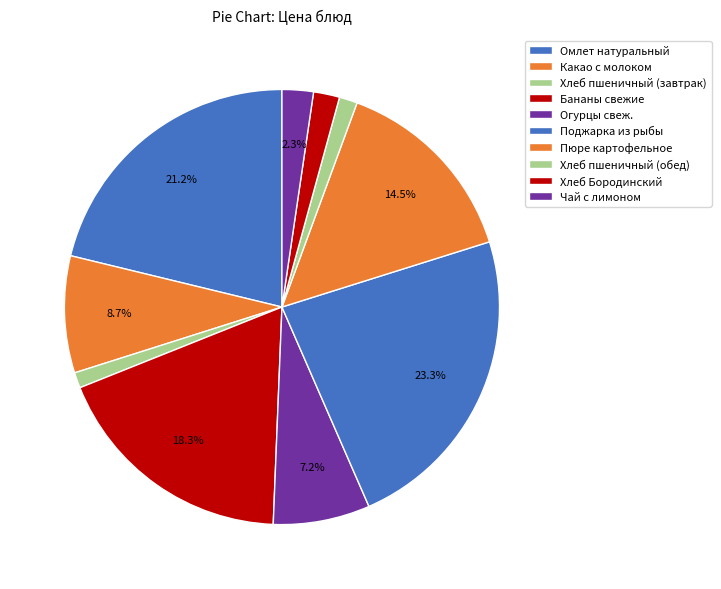

Which slice is the smallest?

Хлеб пшеничный (завтрак)